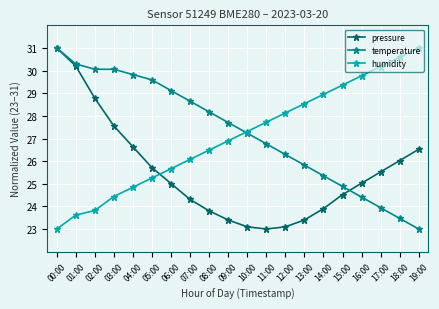

What are all the series names shown in the legend?

pressure, temperature, humidity